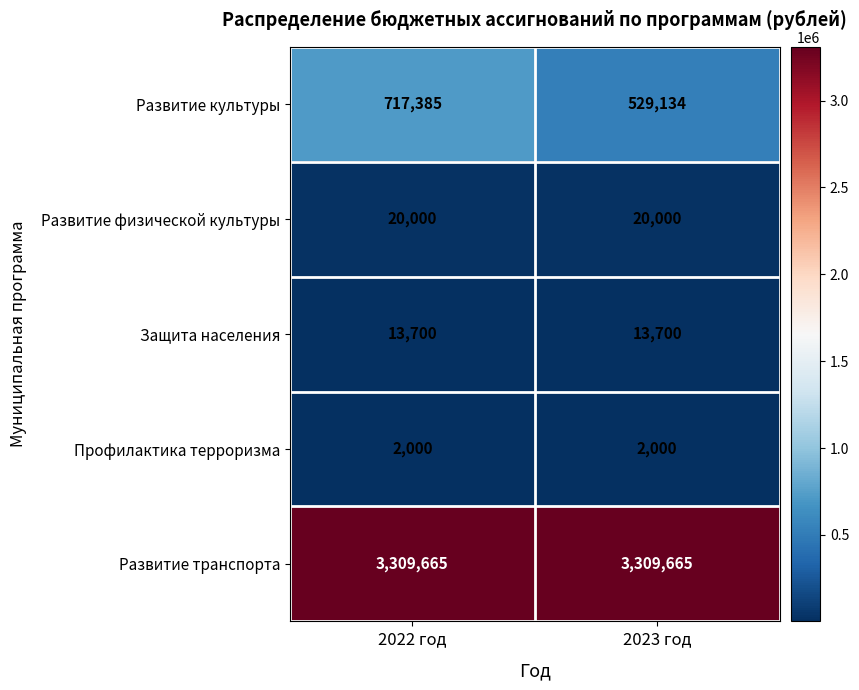

List the labels in order of Развитие культуры value, smallest first.

2023 год, 2022 год